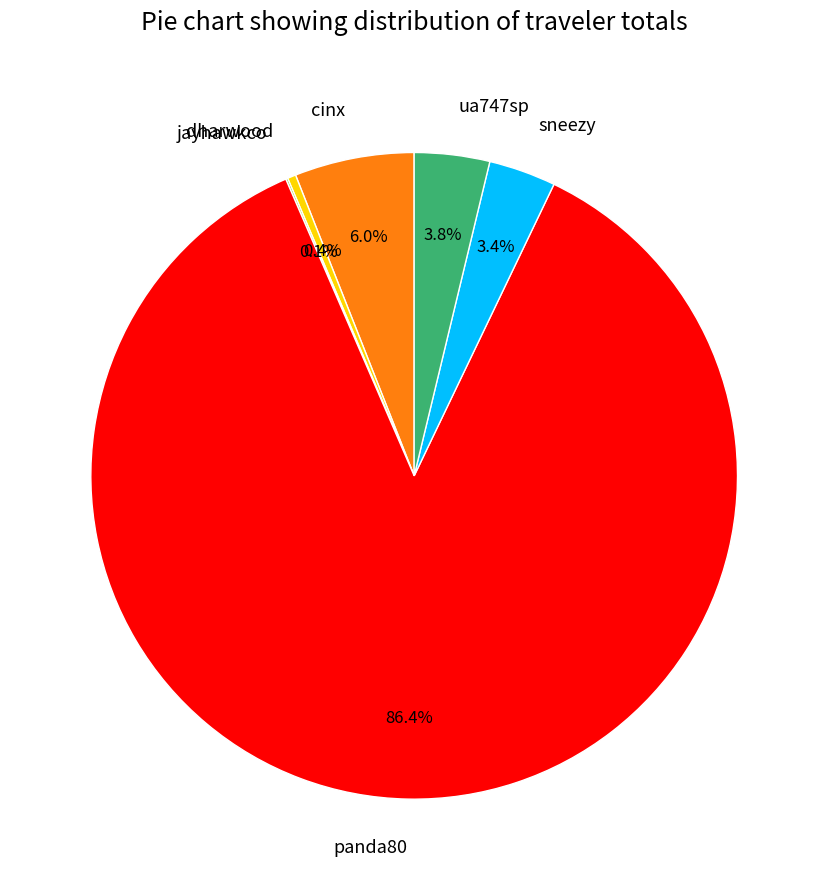

Which slice is the largest?

panda80